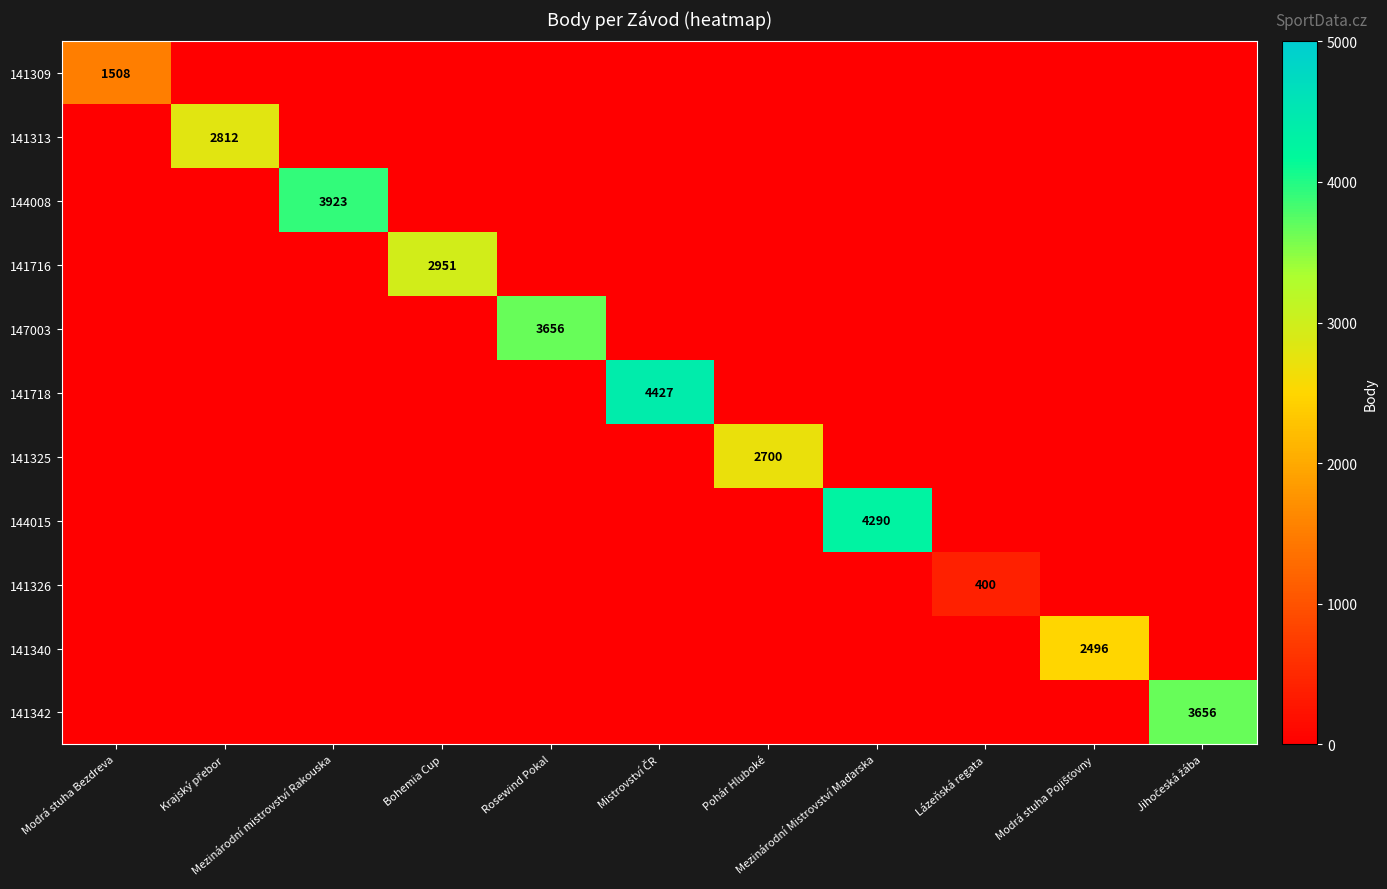

How many positive values does the 141718 series have?

1